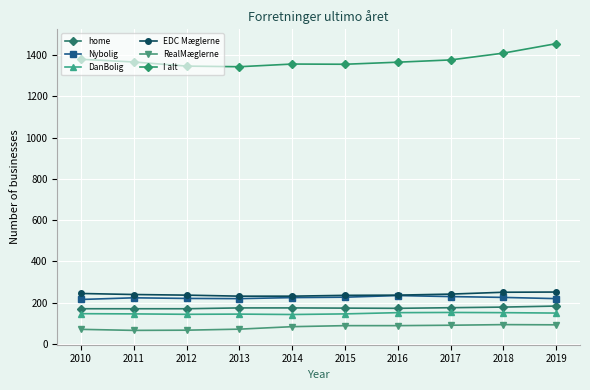

What is the difference between the second highest and minimum values in the EDC Mæglerne series?

19